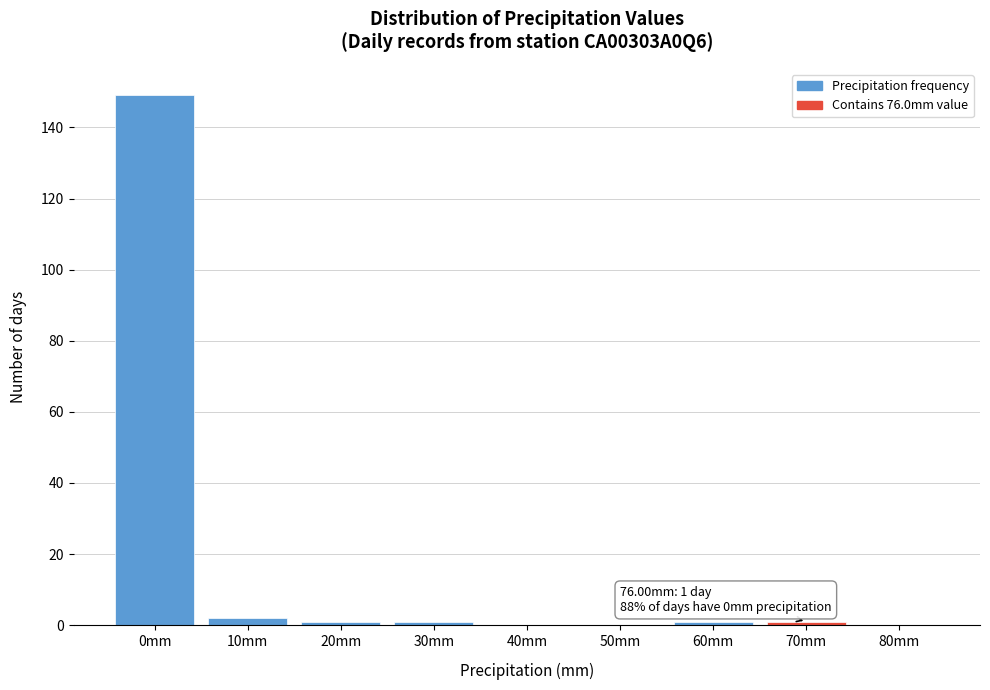

Reading right to left, list all the values displayed in this chart.

80mm=0	70mm=1	60mm=1	50mm=0	40mm=0	30mm=1	20mm=1	10mm=2	0mm=149